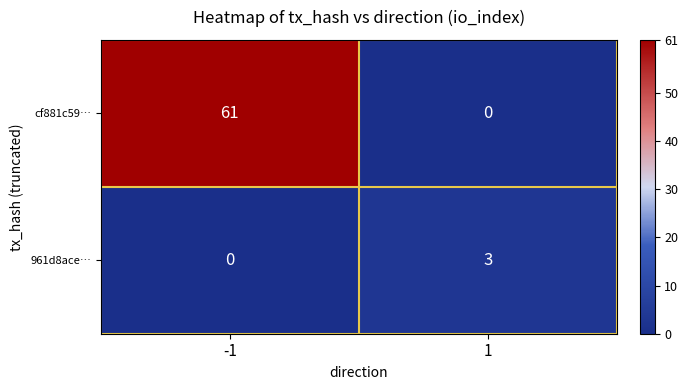

True or false: 961d8ace… has a value of 3 at 1.

True